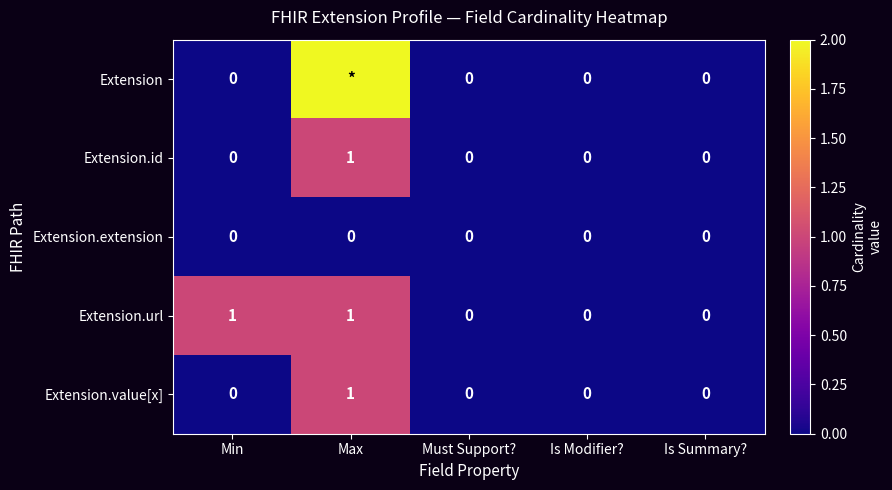

Is the value of Extension.url at Max greater than the value of Extension.id at Must Support??

Yes